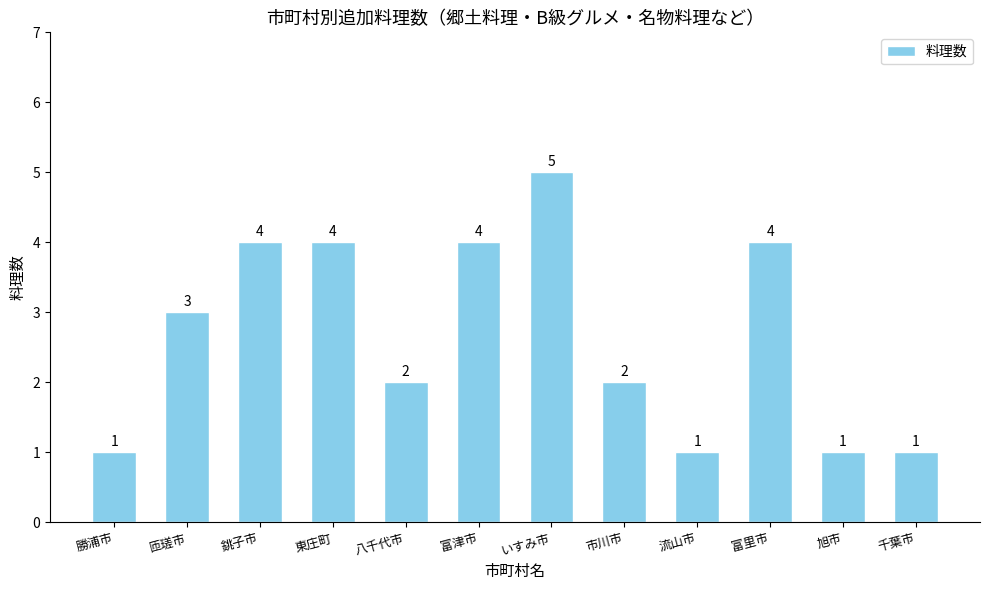

What position from the right is 市川市?

5